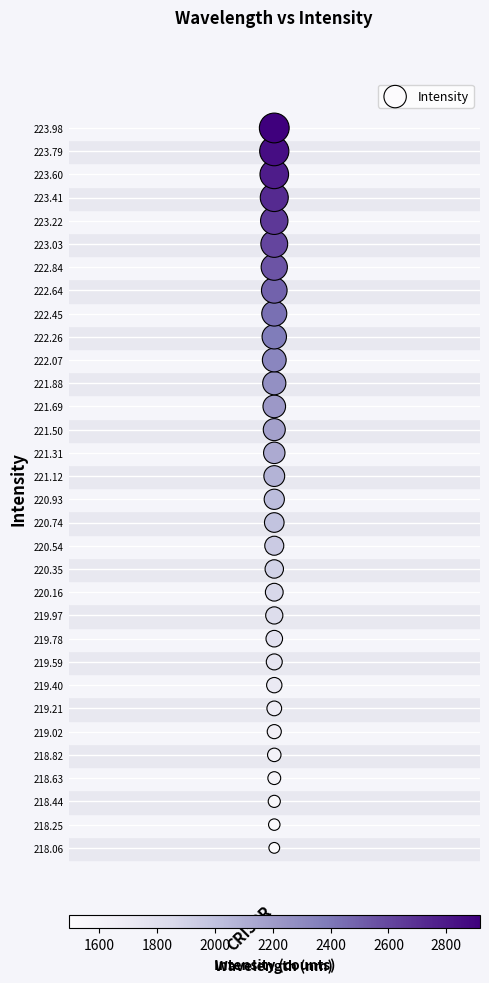

What is the range of Y values (max minus min)?

5.9